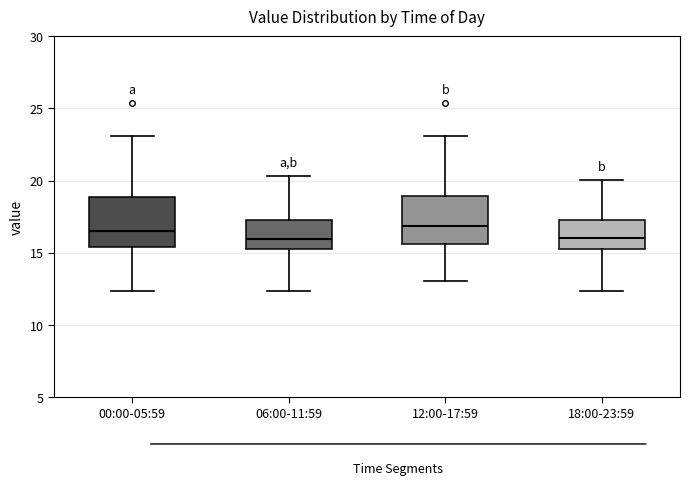

Reading left to right, read every box against the y-axis: the position of its median line, the range the box covers, and the ends of its whiskers. The values are not printed on the chart, so give them approximately, as read against the axis.

00:00-05:59: median 16.5, box 15.5 to 19.0, whiskers 12.5 to 23.0
06:00-11:59: median 16.0, box 15.0 to 17.5, whiskers 12.5 to 20.5
12:00-17:59: median 17.0, box 15.5 to 19.0, whiskers 13.0 to 23.0
18:00-23:59: median 16.0, box 15.5 to 17.5, whiskers 12.5 to 20.0